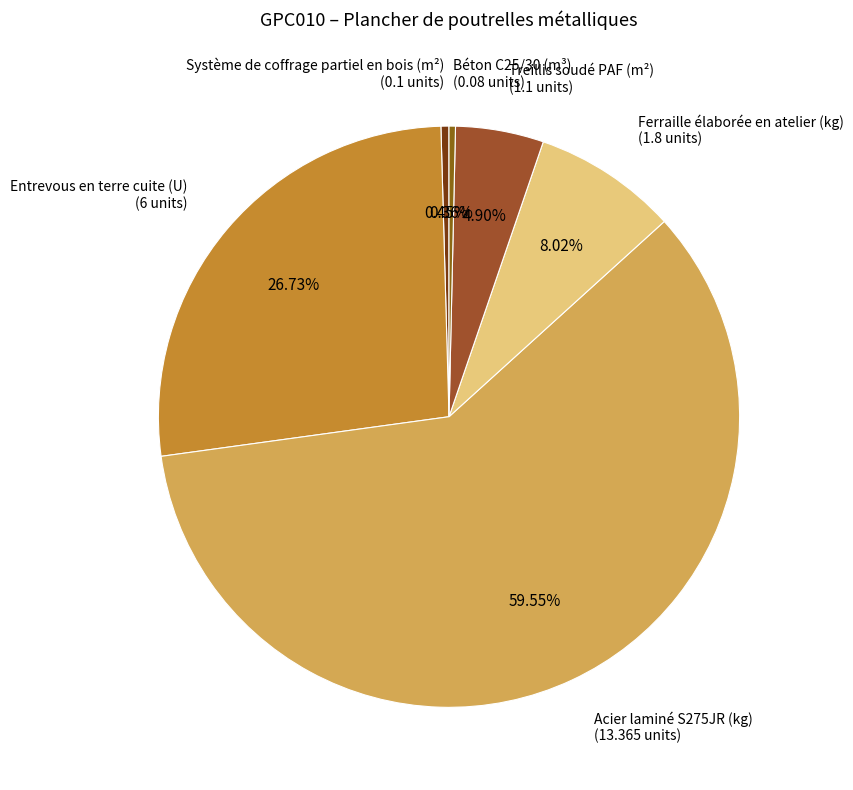

How many slices are in this pie chart?

6